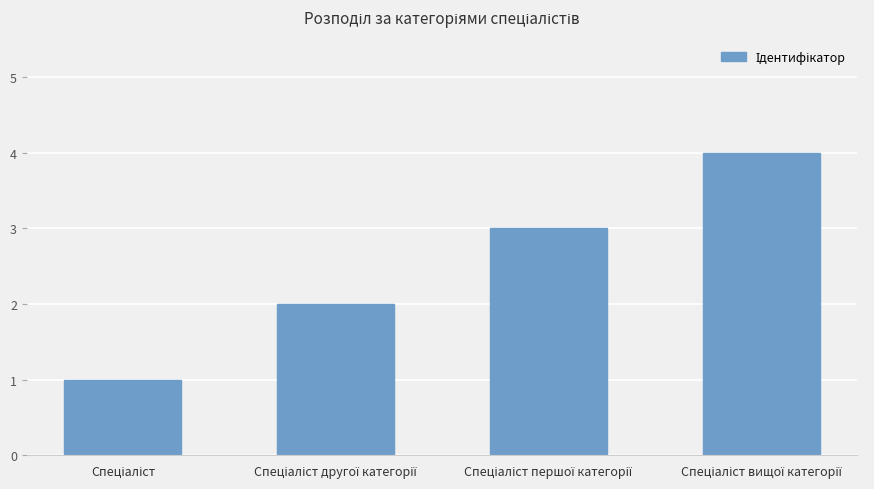

How many values are between 2 and 4?

3